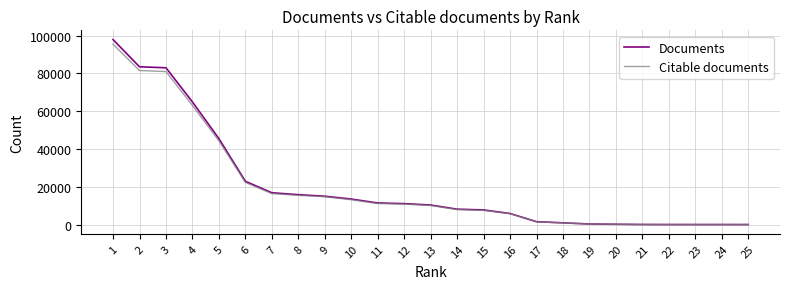

Rank the series by their maximum value, from lowest to highest.

Citable documents, Documents